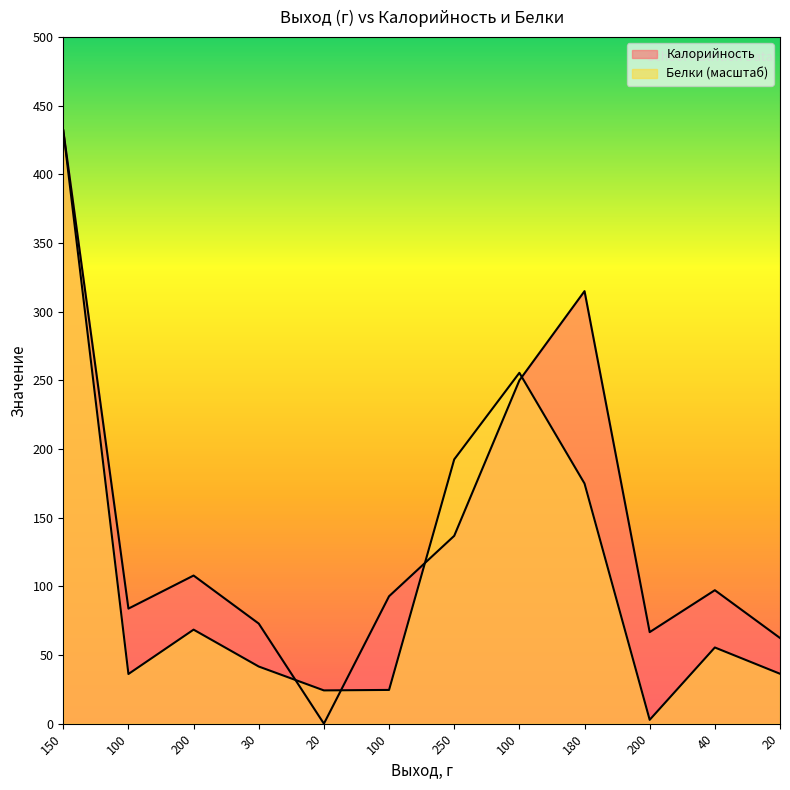

How many distinct data groups are displayed?

2